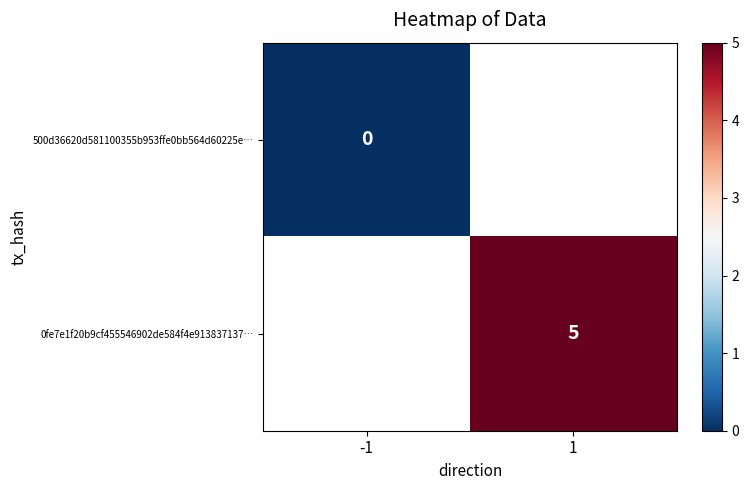

Is it true that 0fe7e1f20b9cf455546902de584f4e913837137… equals 5 at 1?

True